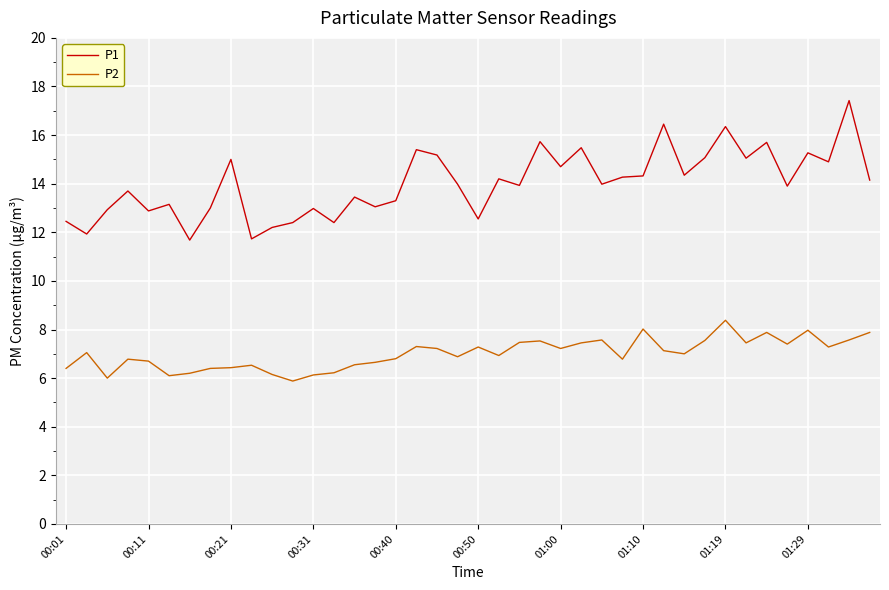

What is the difference between the maximum and minimum values in the P1 series?

5.7